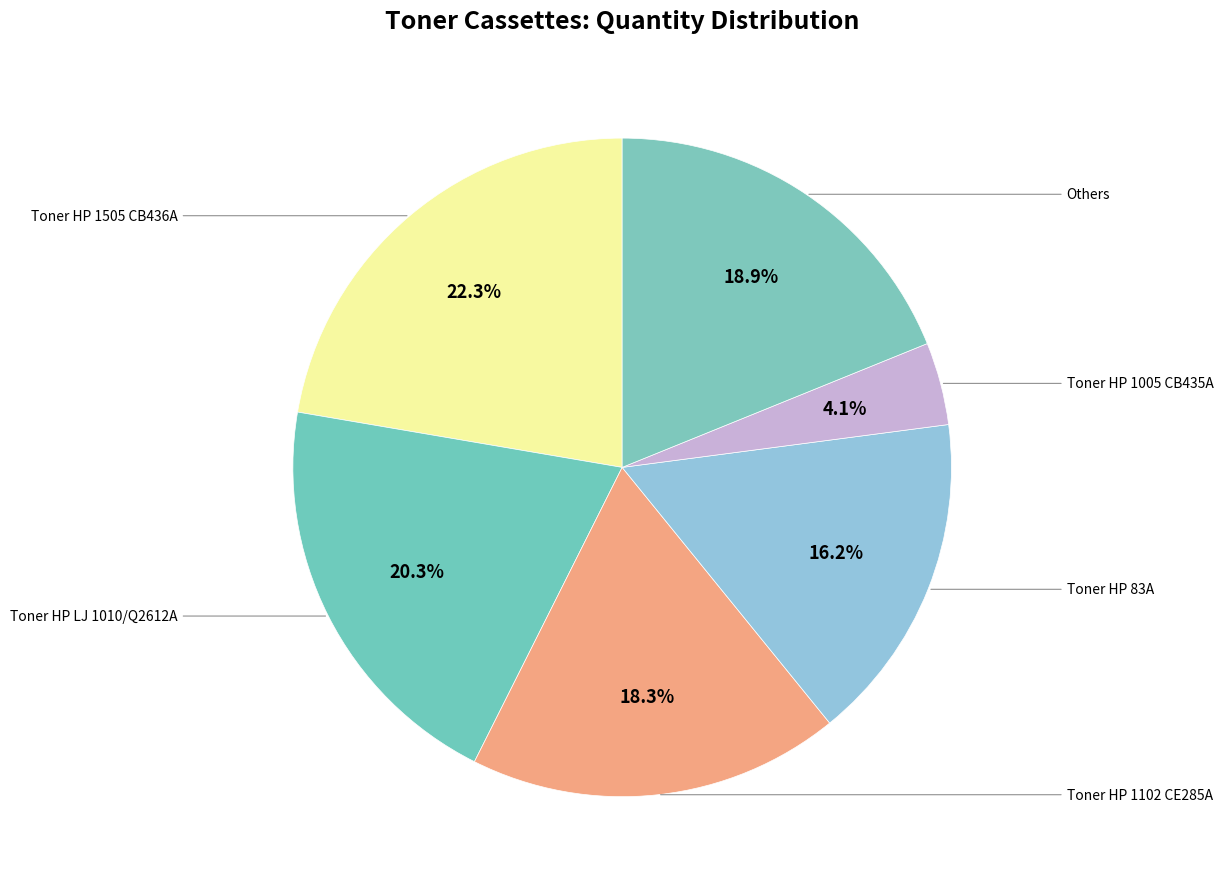

Count the number of slices in the pie.

6